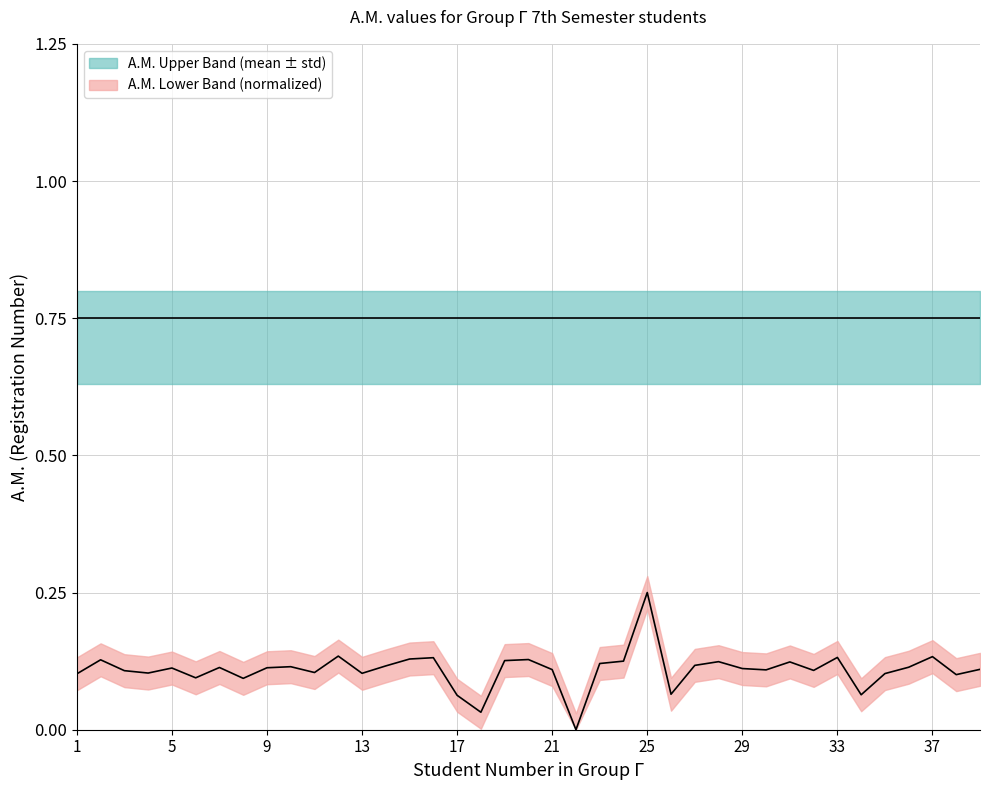

List the labels in order of value, largest first.

25, 12, 37, 33, 16, 15, 20, 2, 19, 24, 28, 31, 23, 27, 14, 10, 36, 7, 9, 5, 29, 39, 21, 30, 32, 3, 11, 4, 13, 35, 1, 38, 6, 8, 26, 34, 17, 18, 22